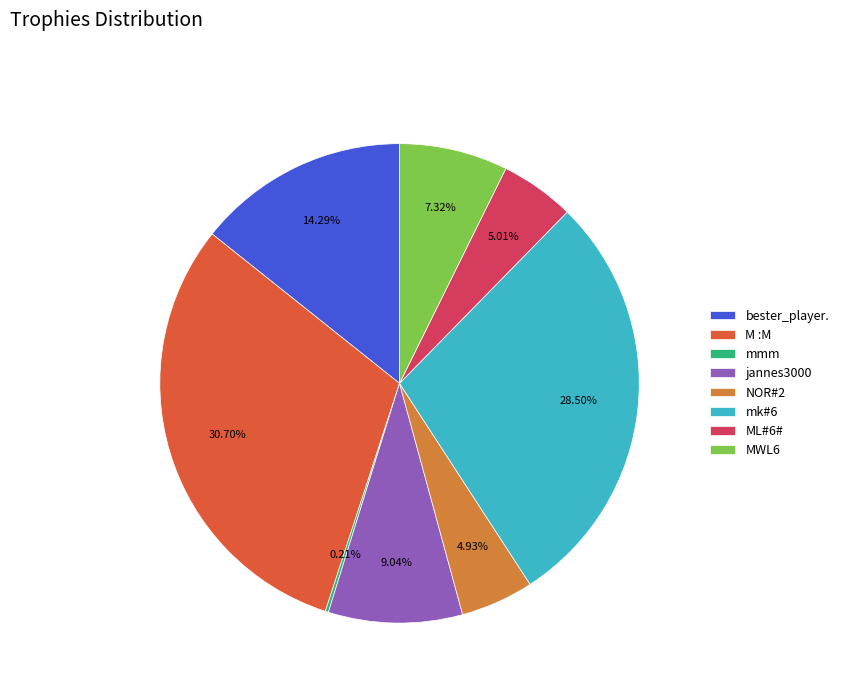

What is the largest slice in the pie chart?

M :M